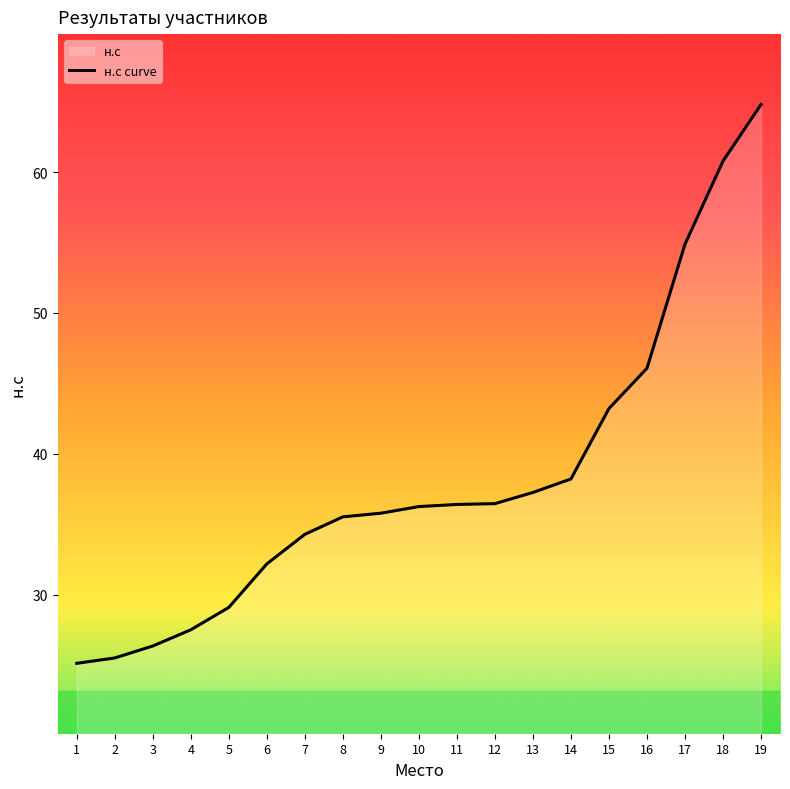

What is the greatest value displayed?

64.8